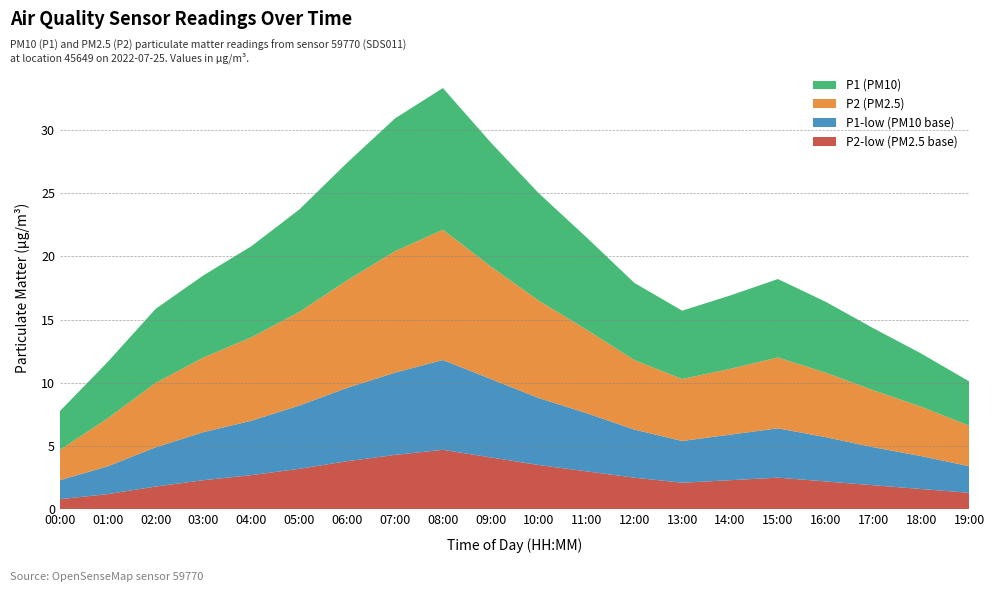

What is the lowest value of the P2-low (PM2.5 base) series?

0.8